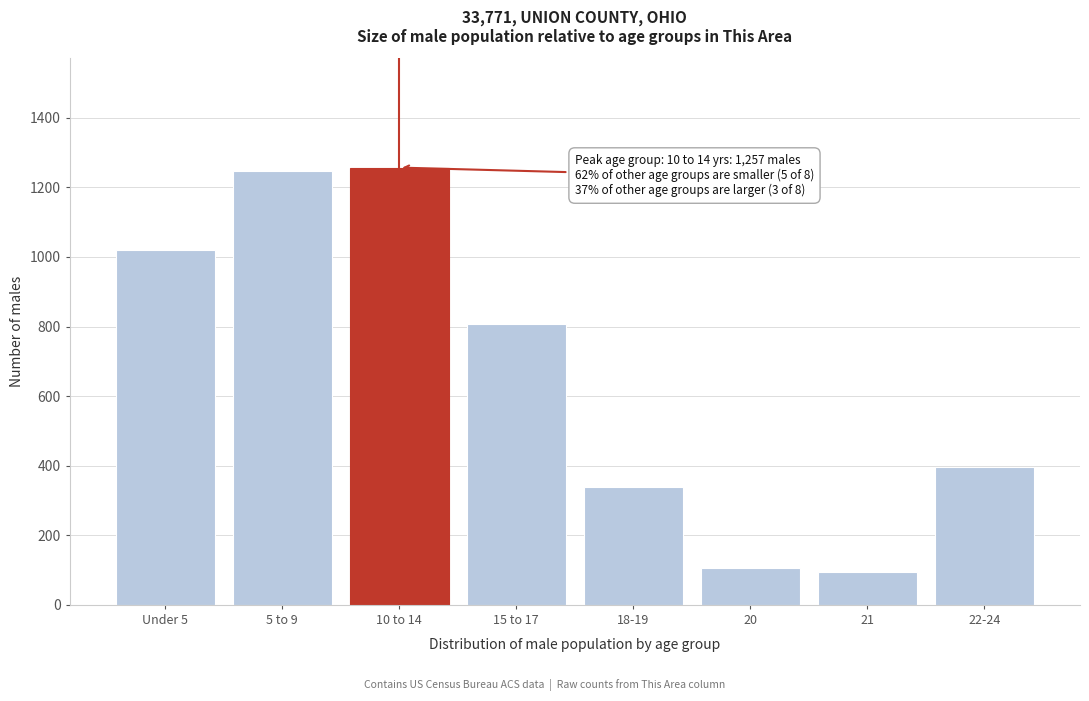

Reading right to left, list all the values displayed in this chart.

396	95	107	340	807	1257	1247	1021